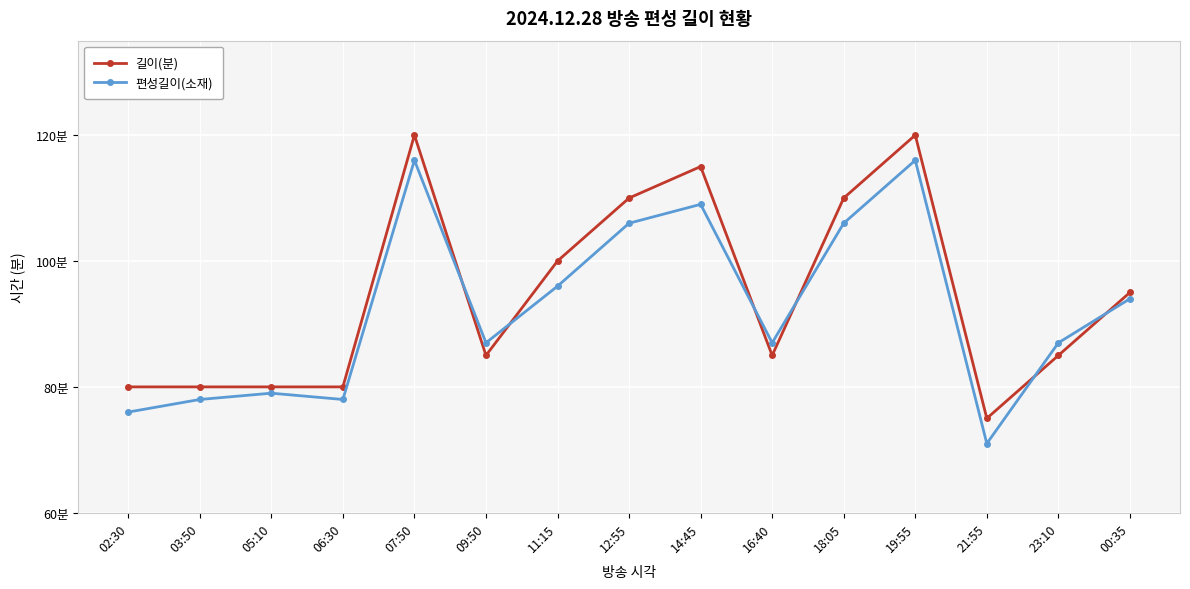

Rank the series at 16:40 from highest to lowest value.

편성길이(소재), 길이(분)